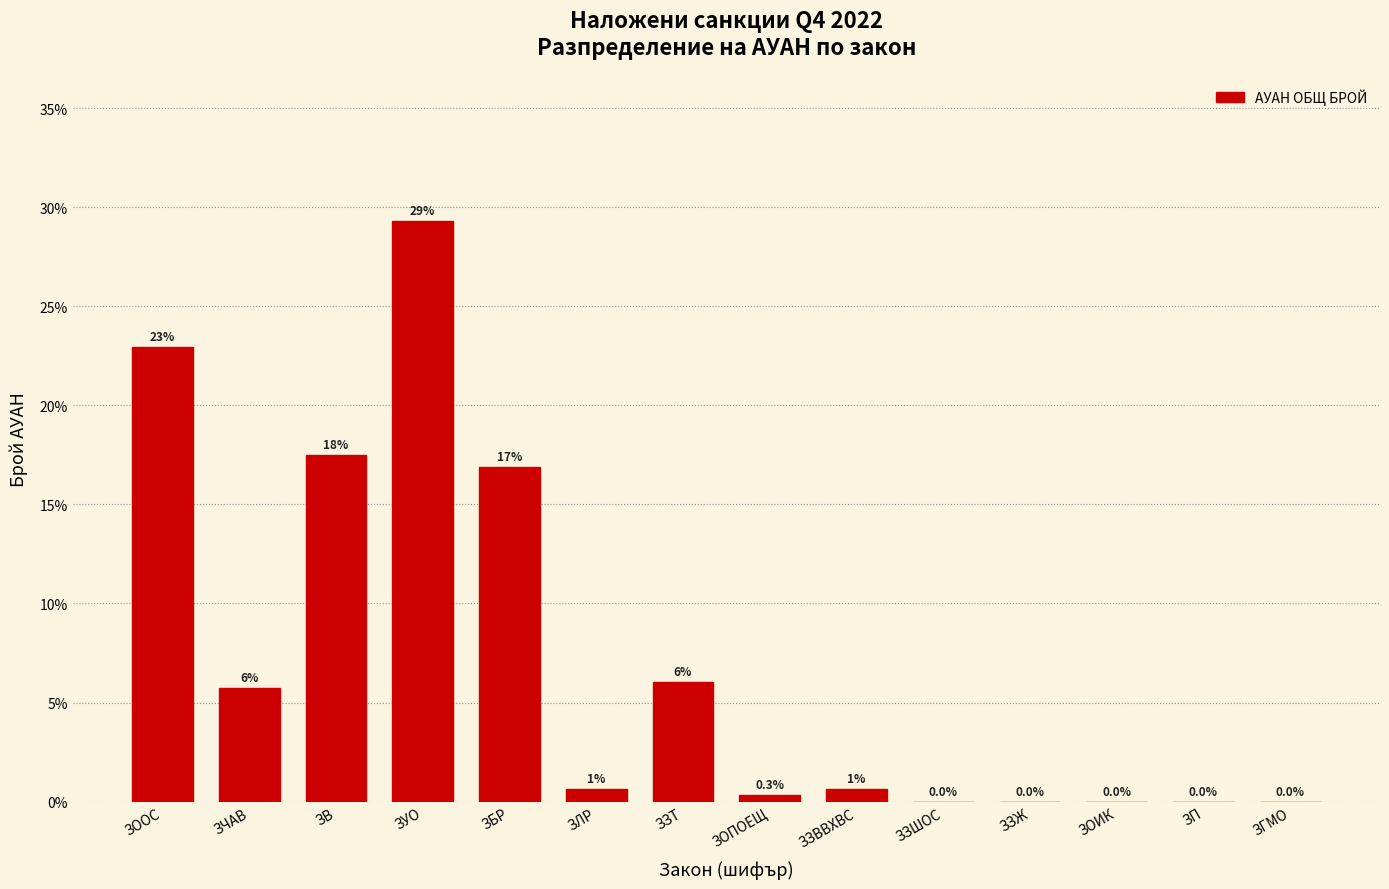

Are the bars horizontal?

No